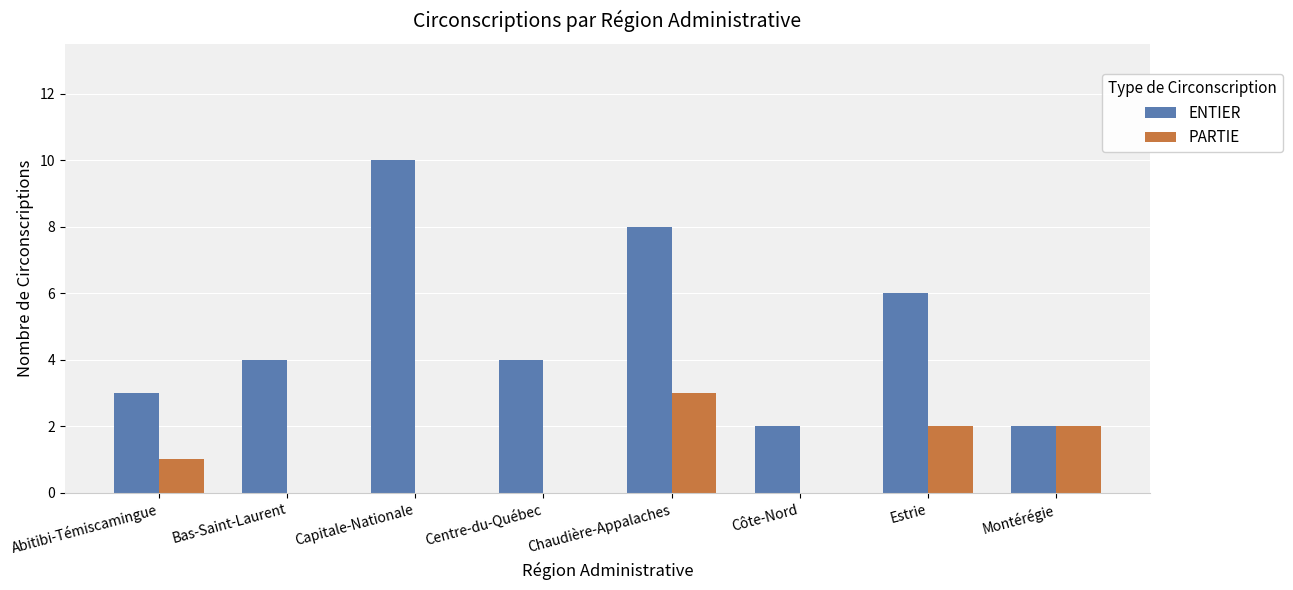

Which series has the largest total across all categories?

ENTIER